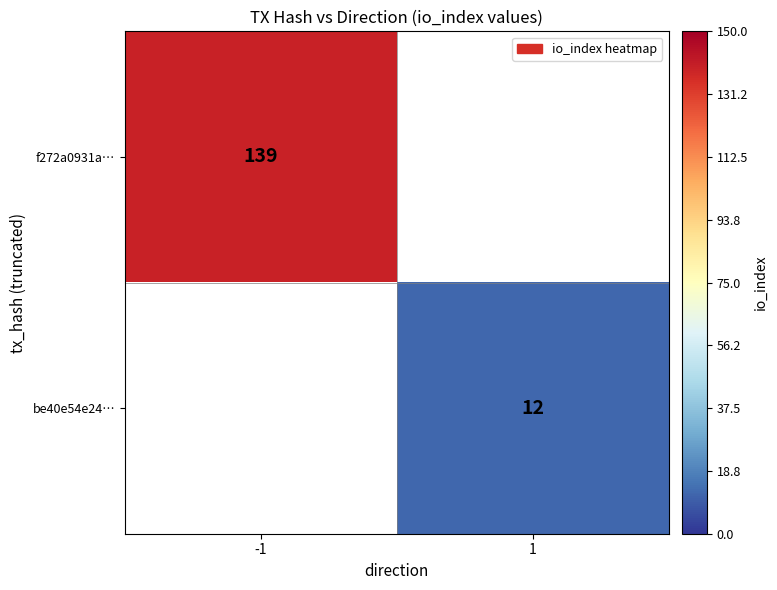

Is it true that f272a0931a… equals 31.8 at -1?

False